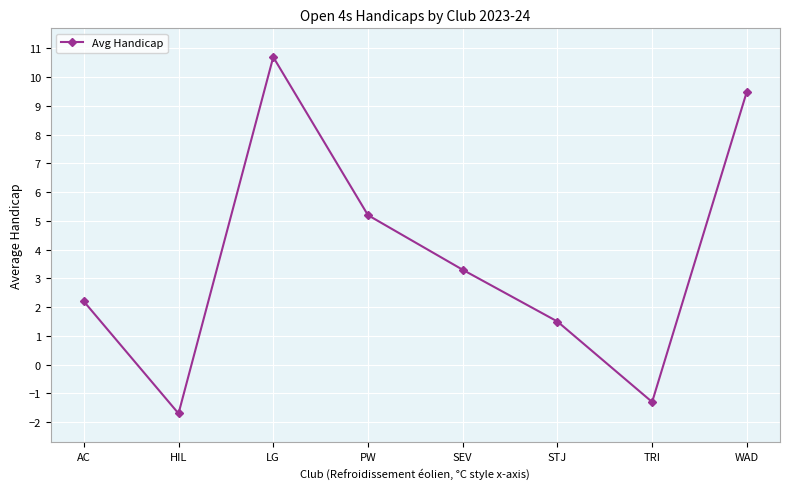

Reading right to left, transcribe all the data shown in this chart.

9.5	-1.3	1.5	3.3	5.2	10.7	-1.7	2.2